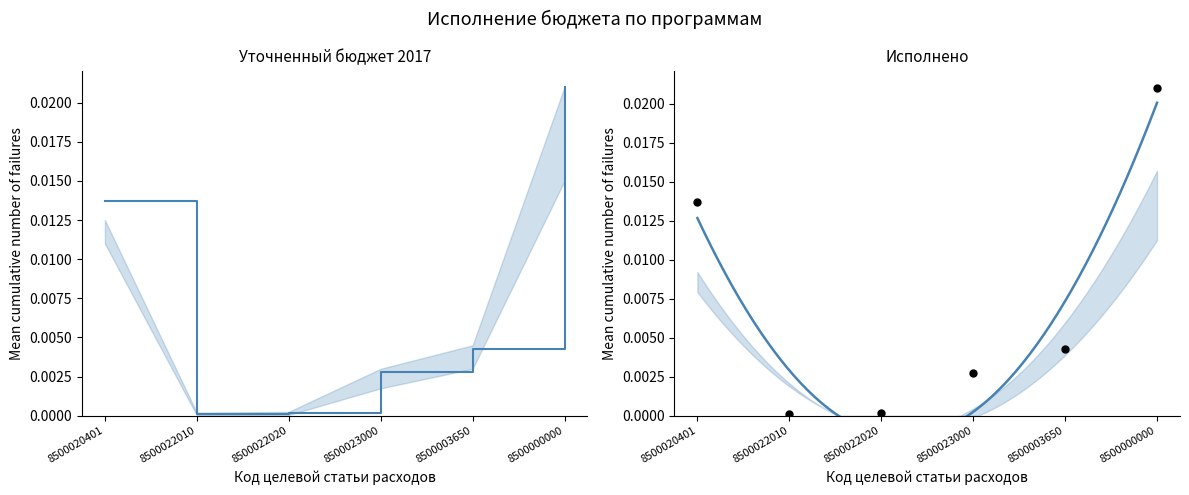

Which series reaches the minimum Y coordinate?

Исполнено